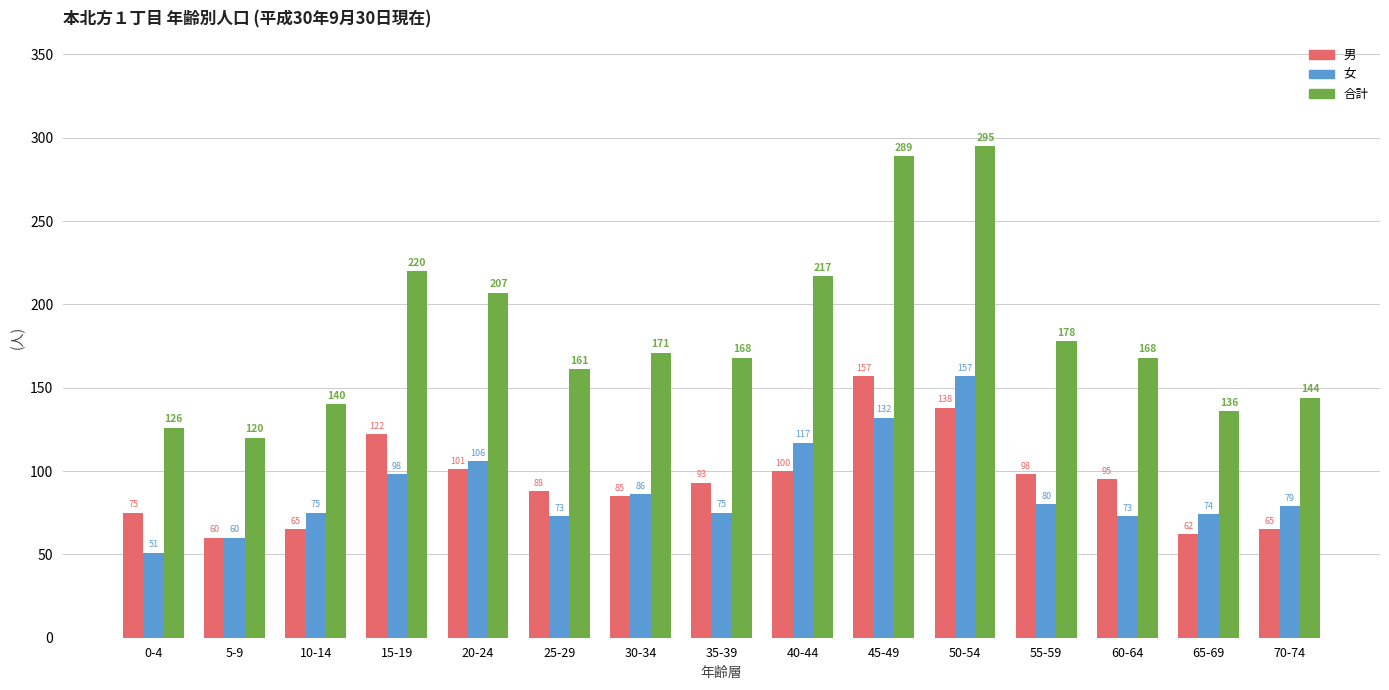

Which category has the highest value in the 合計 series?

50-54